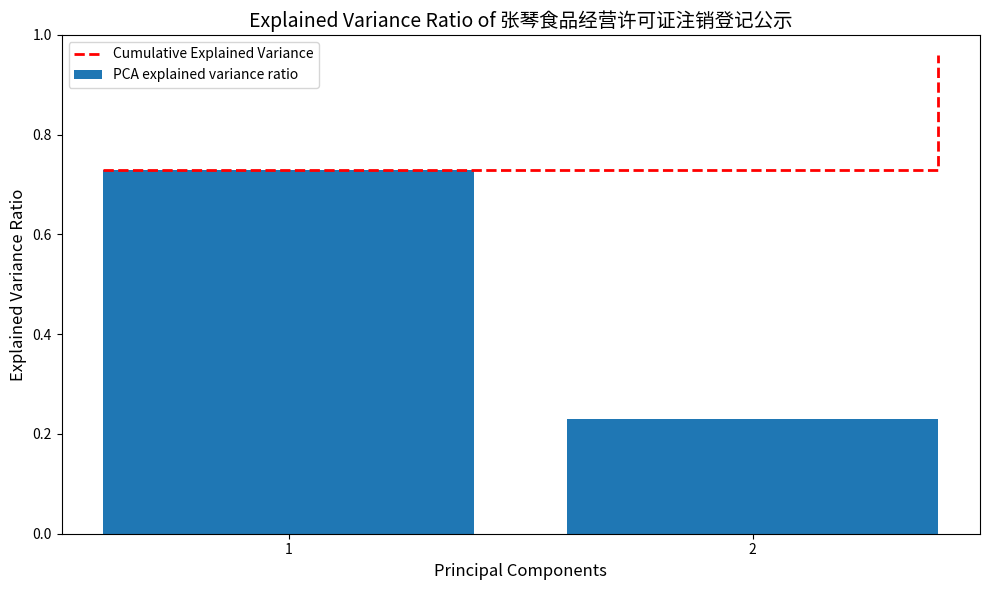

What is the difference between the highest and lowest values at 2?

0.7